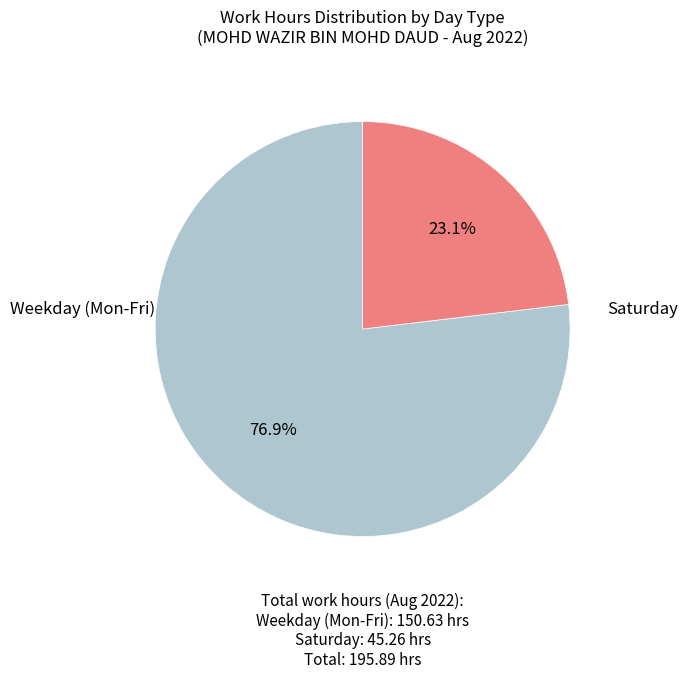

Does any single category account for the majority?

Yes